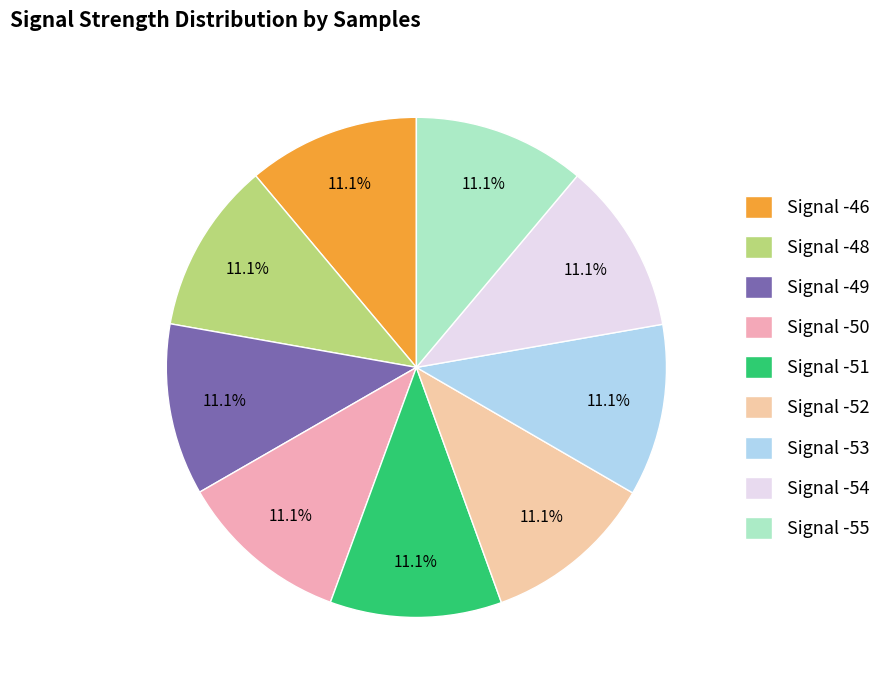

How many slices are in this pie chart?

9